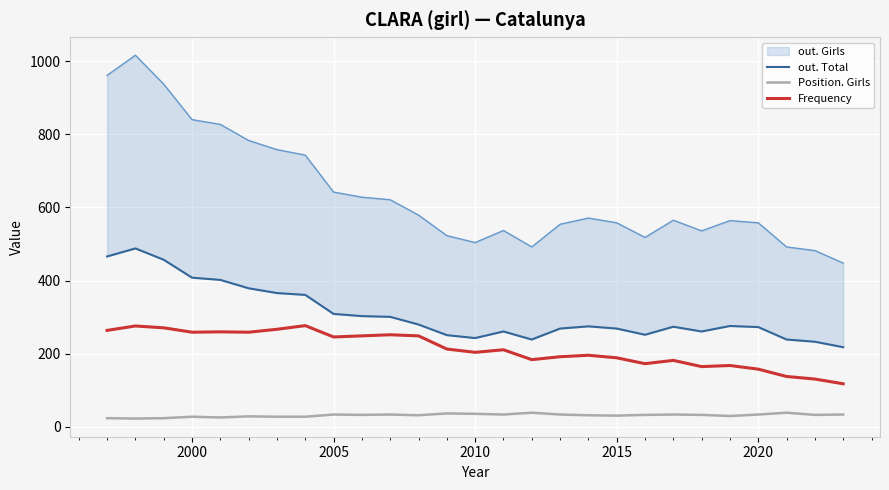

What is the highest value of the out. Total series?

488